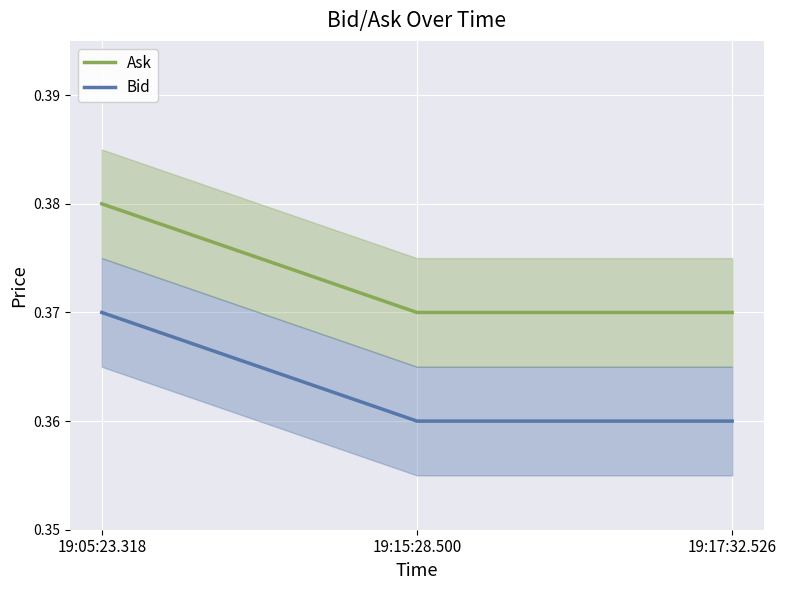

Rank the series at 19:17:32.526 from lowest to highest value.

Bid, Ask